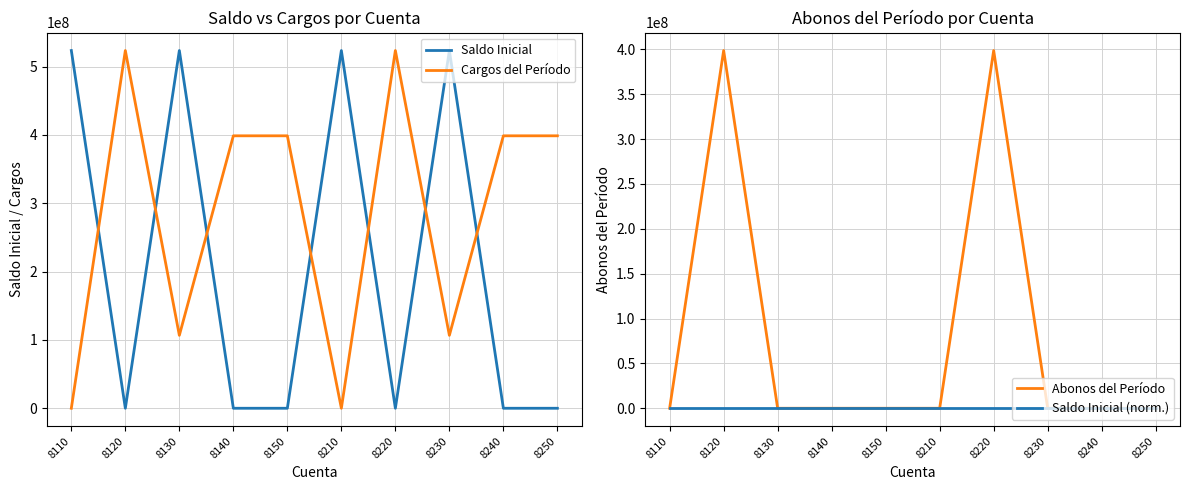

True or false: Cargos del Período has more than 2 interior local peaks.

False